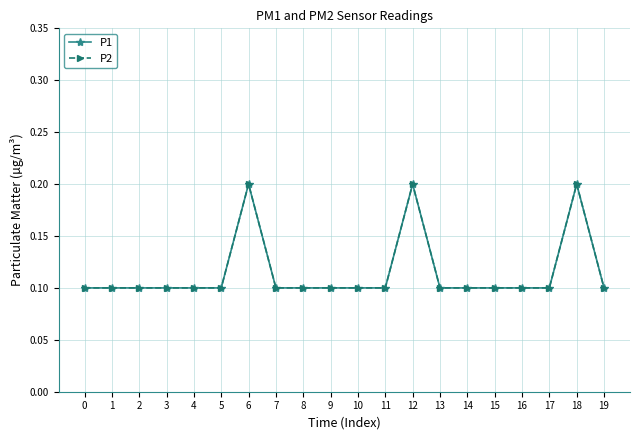

Does the chart have visible grid lines?

Yes